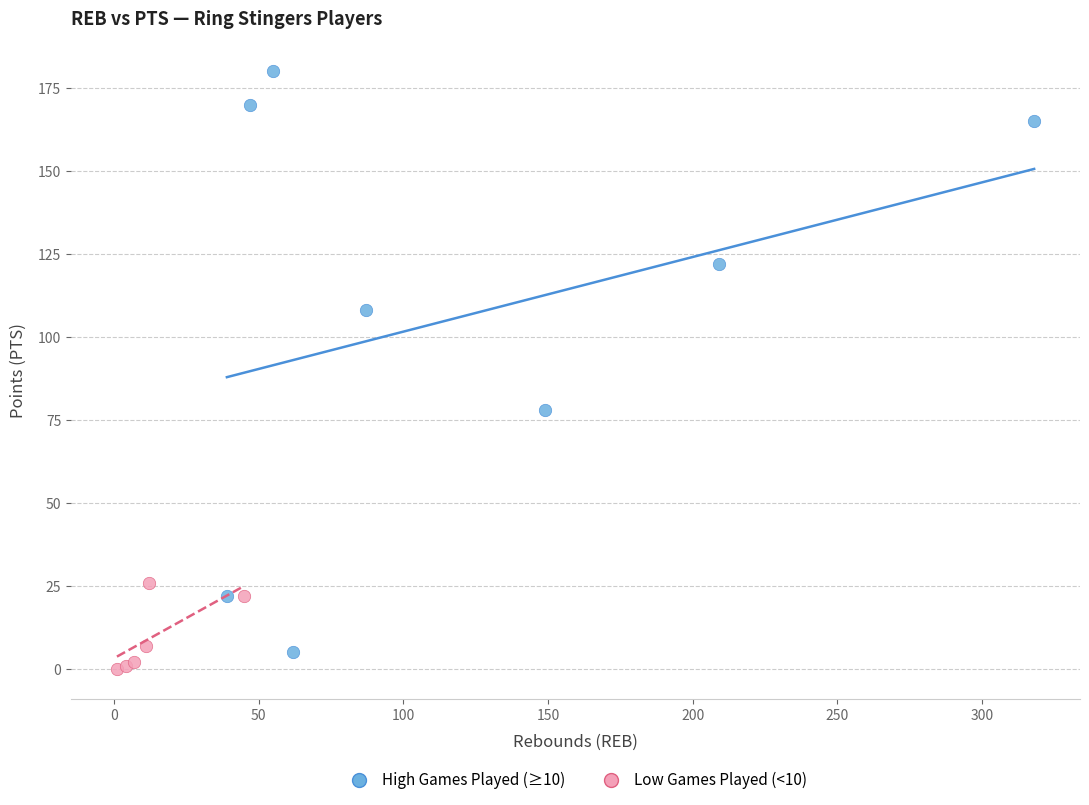

Which series has the widest spread of Y values?

High Games Played (≥10)